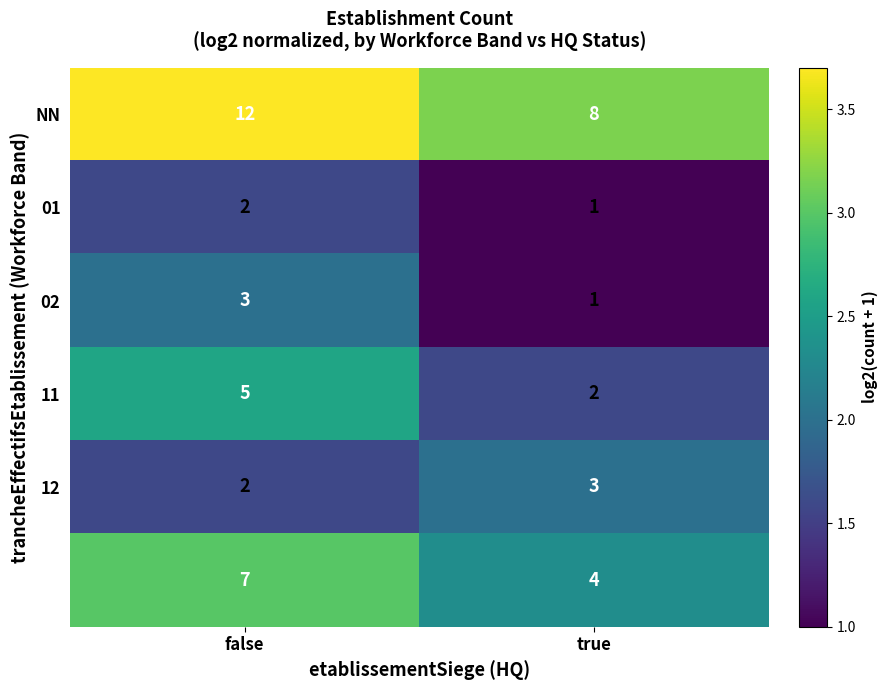

What is the greatest value displayed?

12